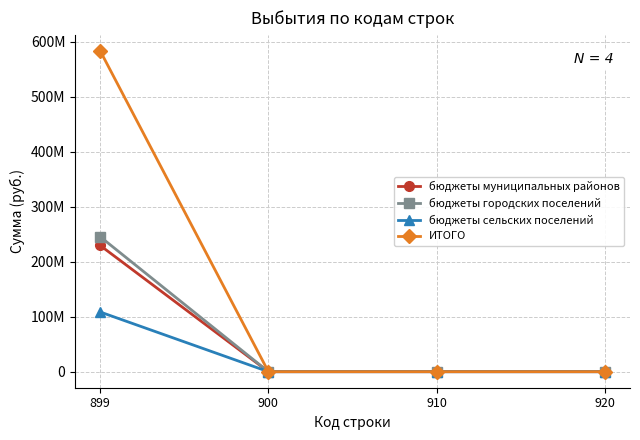

Is this an area chart (filled region under the line)?

No